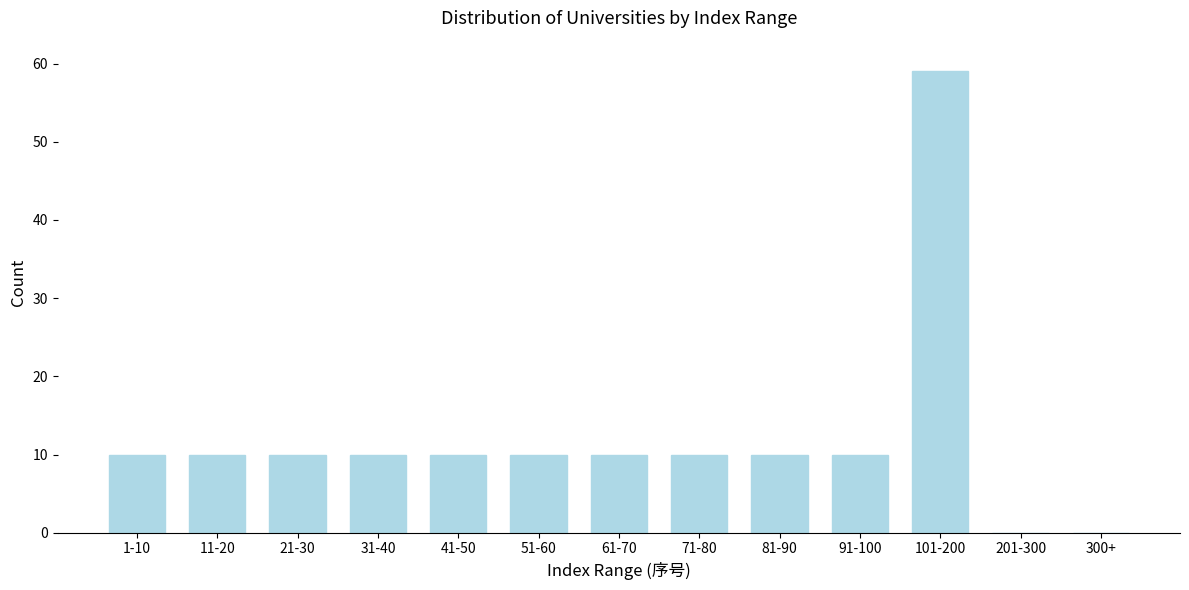

Reading left to right, extract all data points from this chart.

1-10=10	11-20=10	21-30=10	31-40=10	41-50=10	51-60=10	61-70=10	71-80=10	81-90=10	91-100=10	101-200=59	201-300=0	300+=0